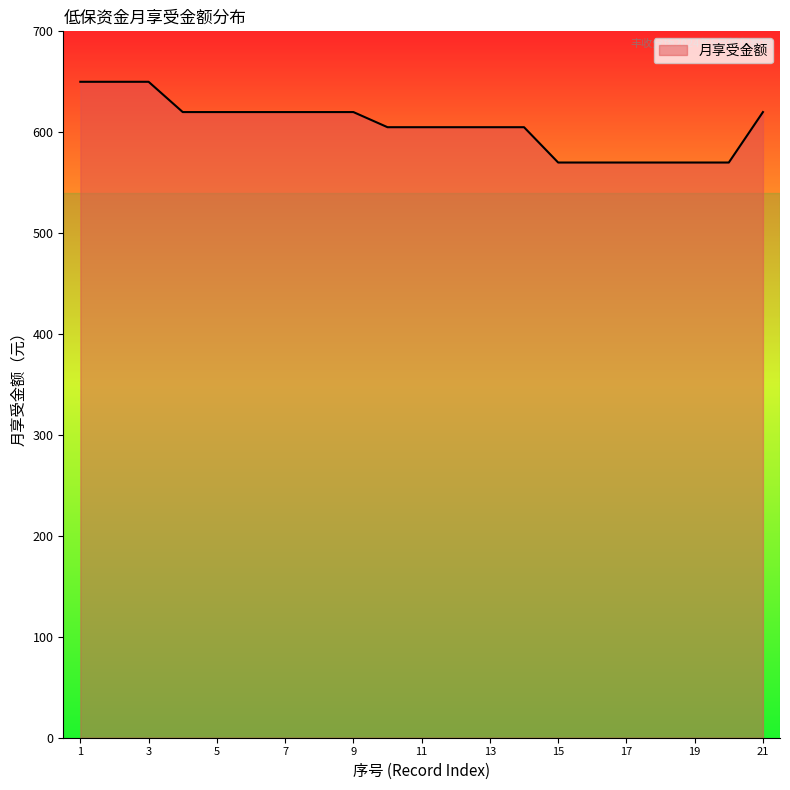

What is the smallest value displayed?

570